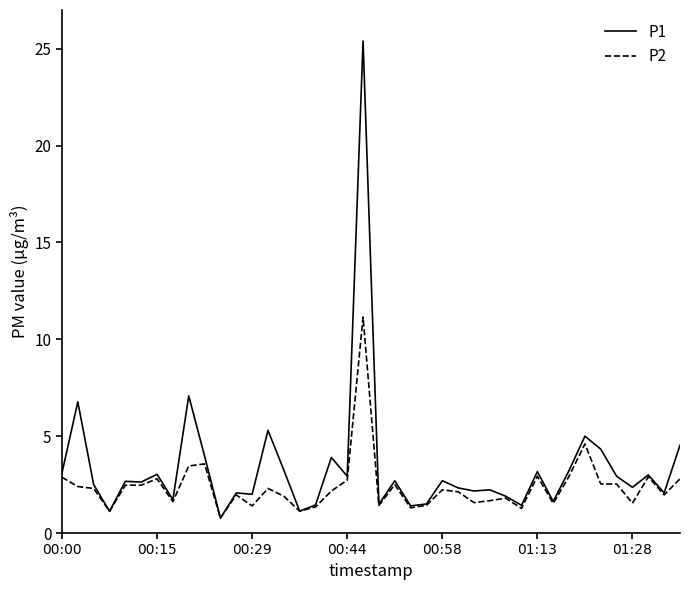

What is the greatest value displayed?

25.4